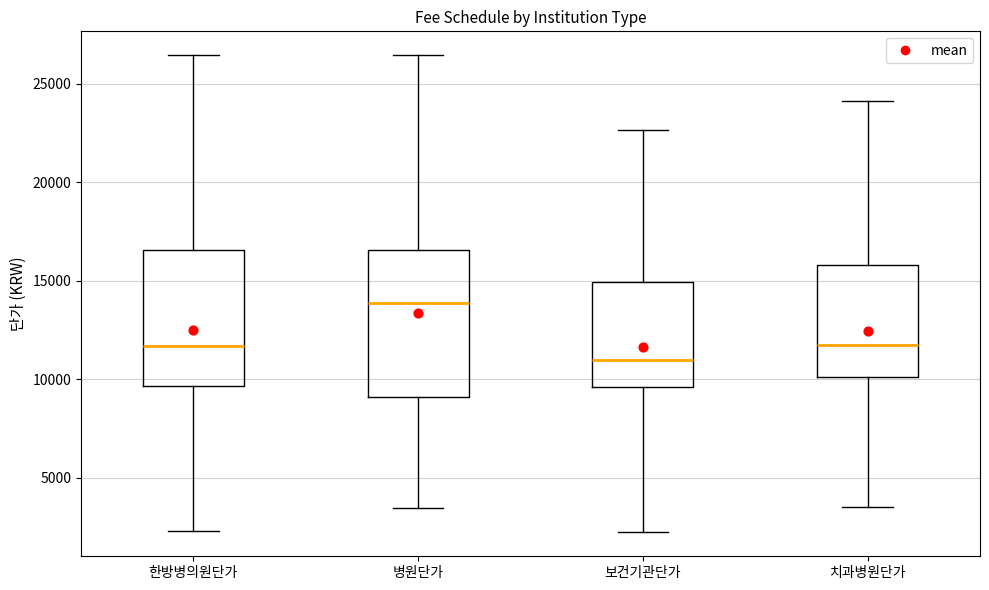

Reading left to right, transcribe this box plot: for each box, give where its median line is, the range the box spans, and where its two whiskers end, as read against the y-axis. The values are not printed on the chart, so give them approximately, as read against the axis.

한방병의원단가: median 11500, box 9500 to 16500, whiskers 2500 to 26500
병원단가: median 14000, box 9000 to 16500, whiskers 3500 to 26500
보건기관단가: median 11000, box 9500 to 15000, whiskers 2000 to 22500
치과병원단가: median 11500, box 10000 to 16000, whiskers 3500 to 24000